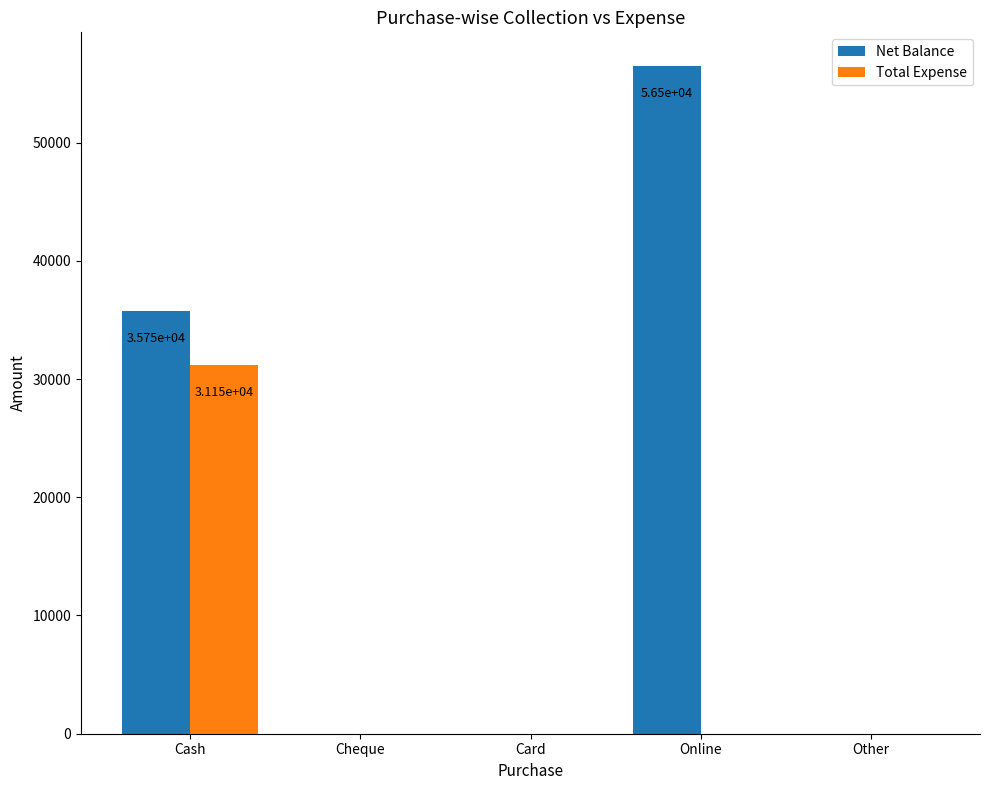

At which category does the chart reach its peak across all series?

Online